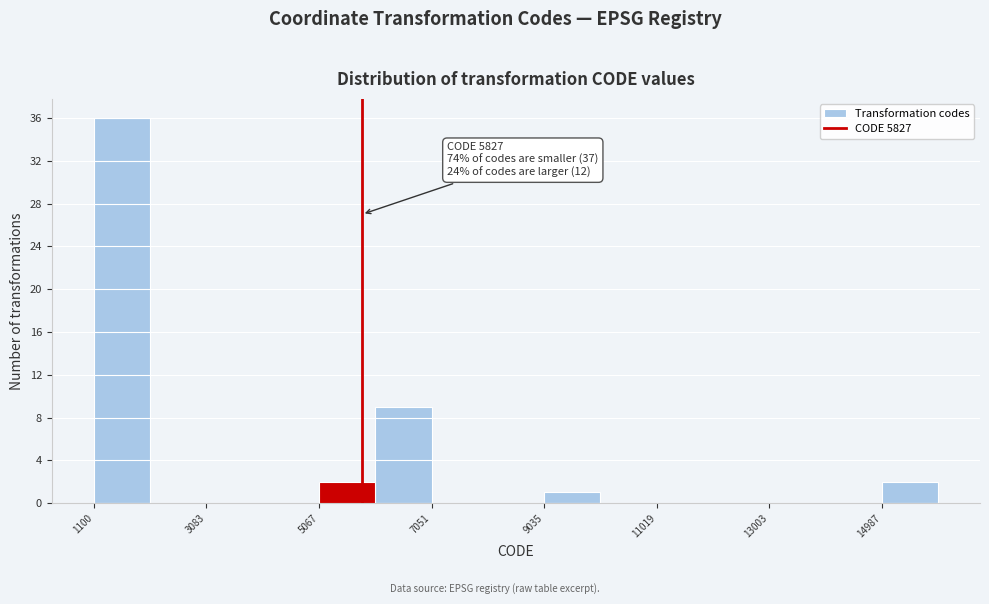

Which range on the x-axis has the tallest bar?

1200 to 2000